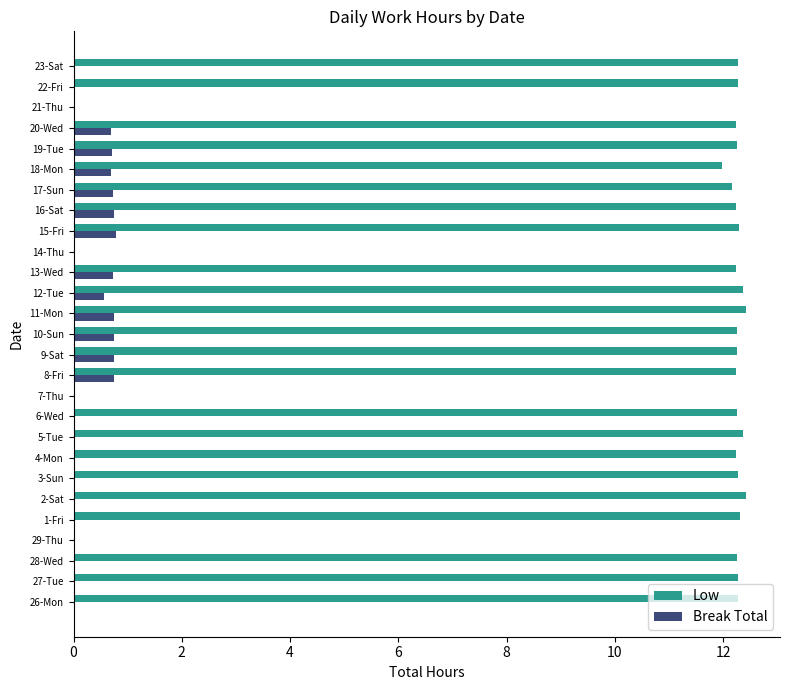

What is the highest value of the Low series?

12.4